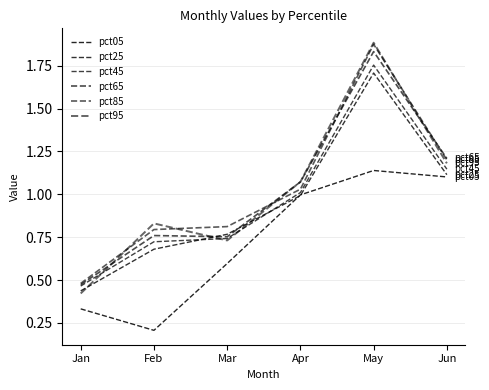

At which label does pct05 reach its minimum?

Feb